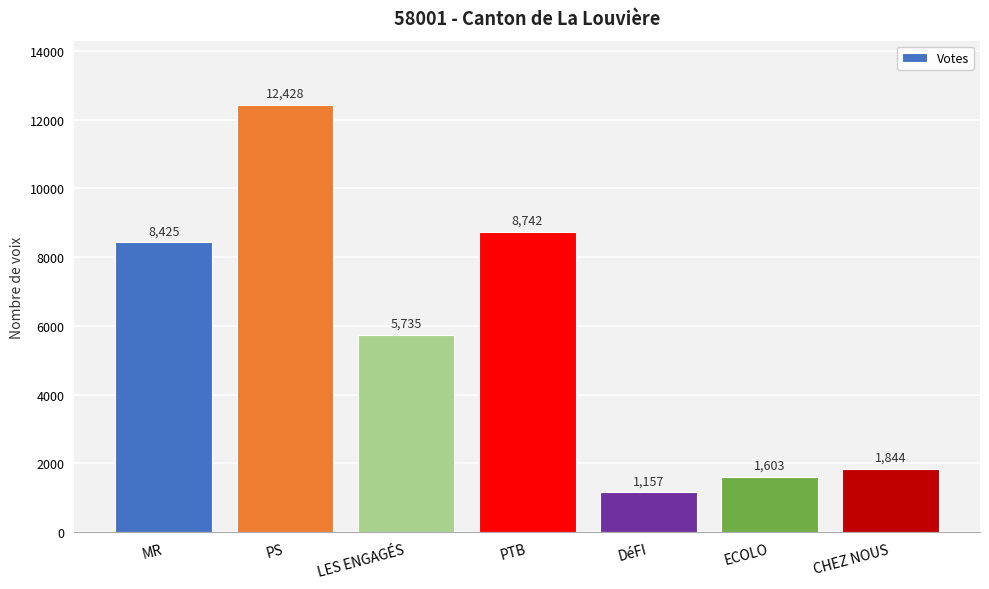

What is the label of the 1st bar from the left?

MR